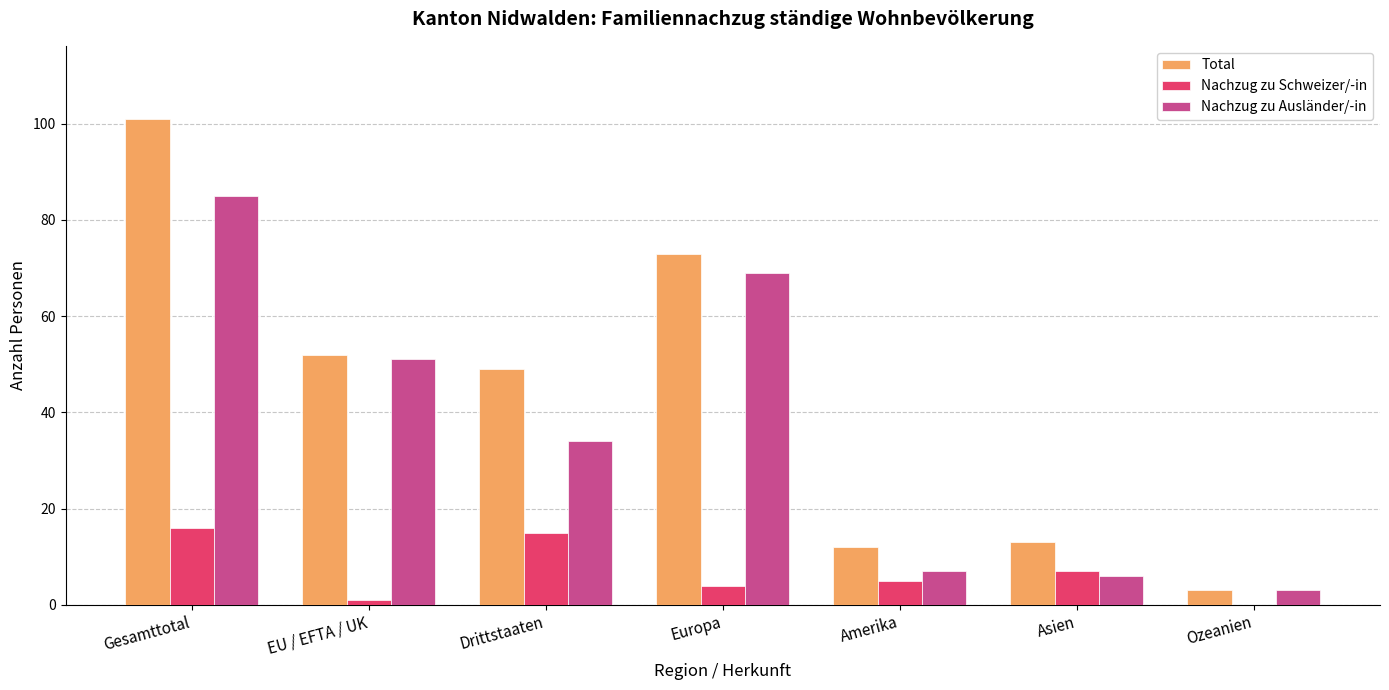

Between Asien and Ozeanien, which series saw the biggest shift?

Total